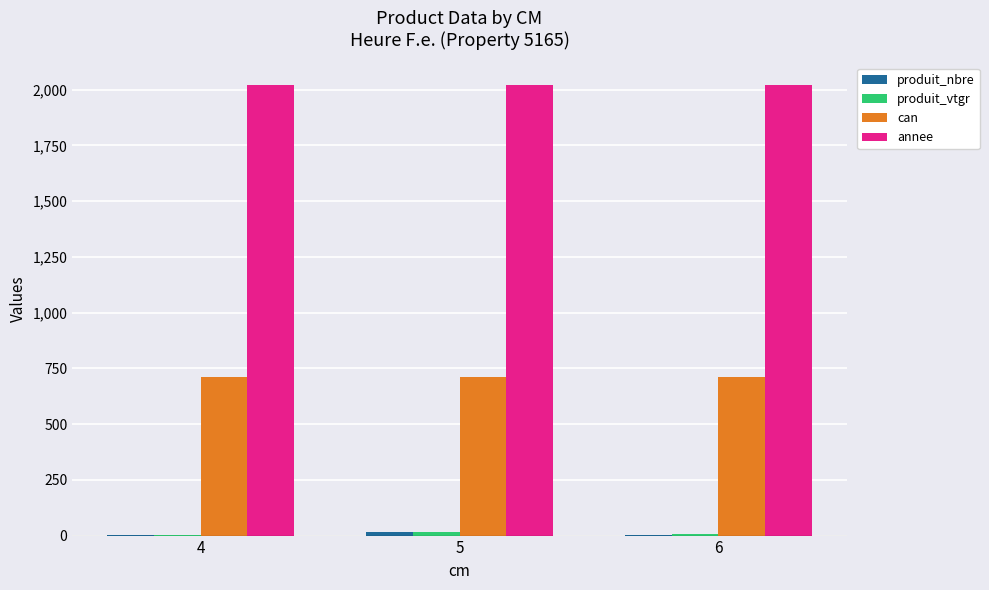

What is the approximate value of can at 4?

713.0